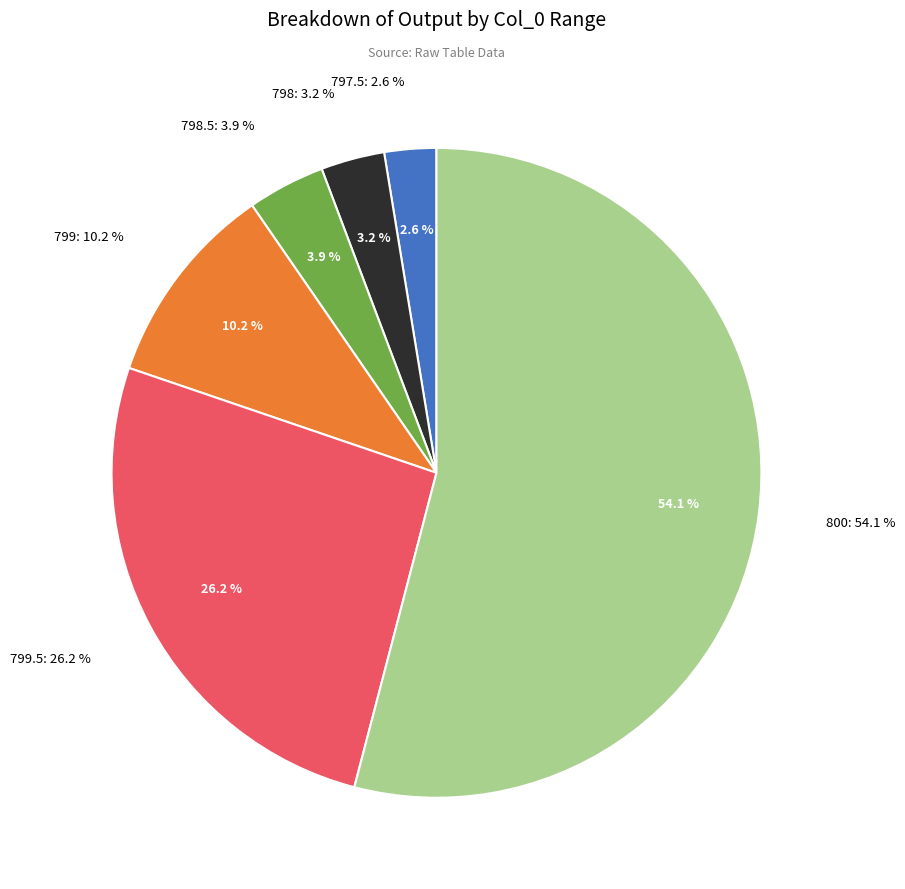

Rank the categories by value from lowest to highest.

797.5, 798, 798.5, 799, 799.5, 800